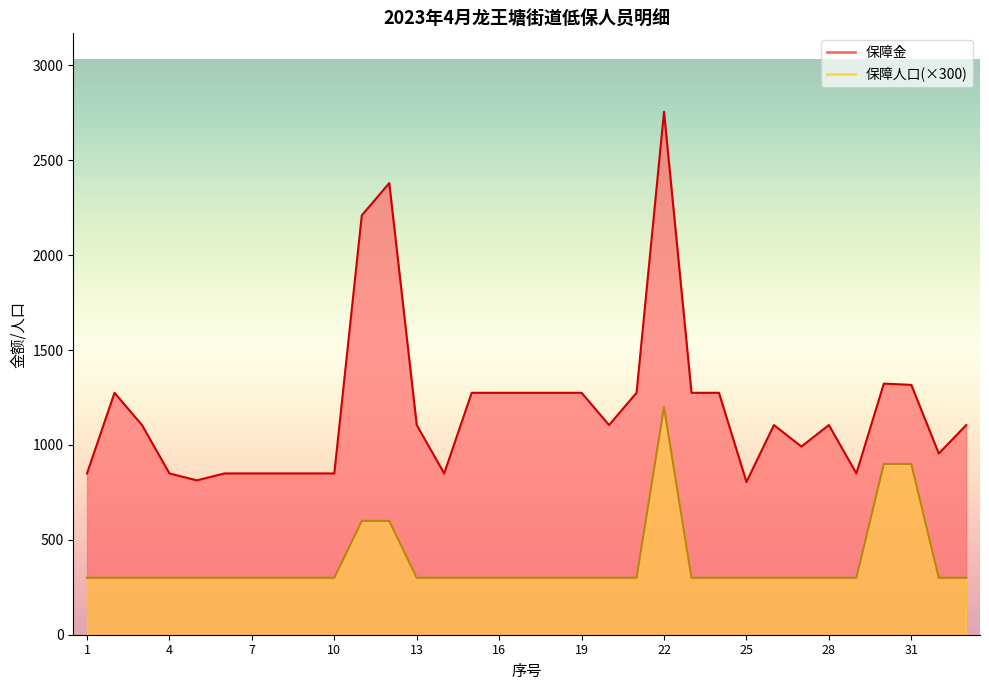

Reading left to right, extract all data points from this chart.

保障金: 850.0	1275.0	1105.0	850.0	813.3	850.0	850.0	850.0	850.0	850.0	2210.0	2380.0	1105.0	850.0	1275.0	1275.0	1275.0	1275.0	1275.0	1105.0	1275.0	2756.0	1275.0	1275.0	805.0	1105.0	991.7	1105.0	850.0	1323.3	1316.7	955.0	1105.0
保障人口: 300.0	300.0	300.0	300.0	300.0	300.0	300.0	300.0	300.0	300.0	600.0	600.0	300.0	300.0	300.0	300.0	300.0	300.0	300.0	300.0	300.0	1200.0	300.0	300.0	300.0	300.0	300.0	300.0	300.0	900.0	900.0	300.0	300.0